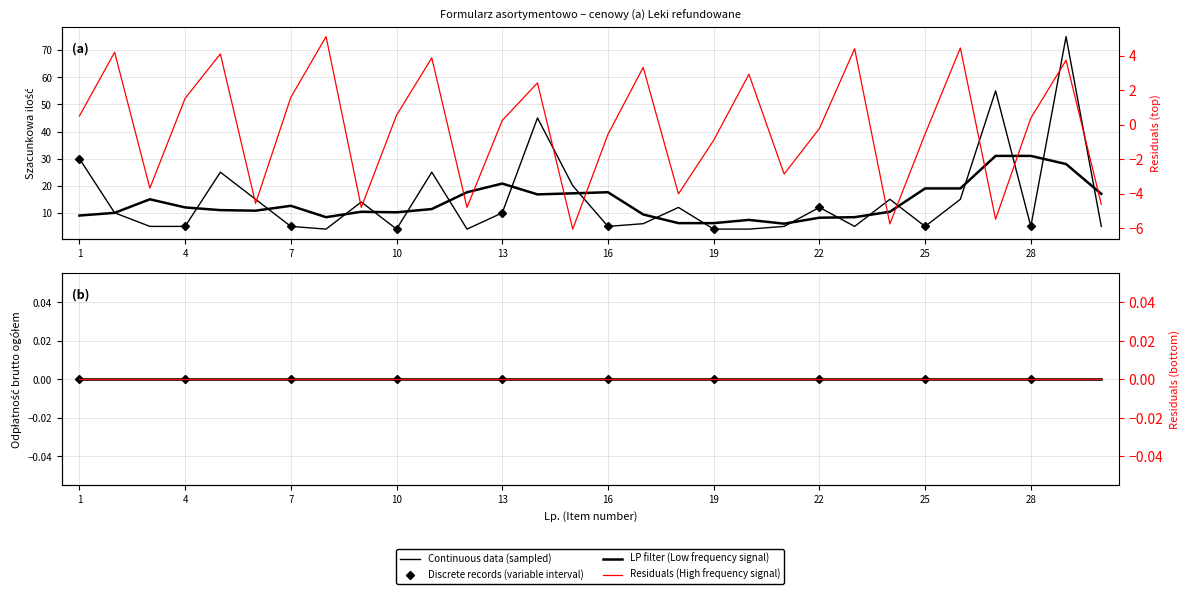

Is it true that the value at 1 is 30?

True